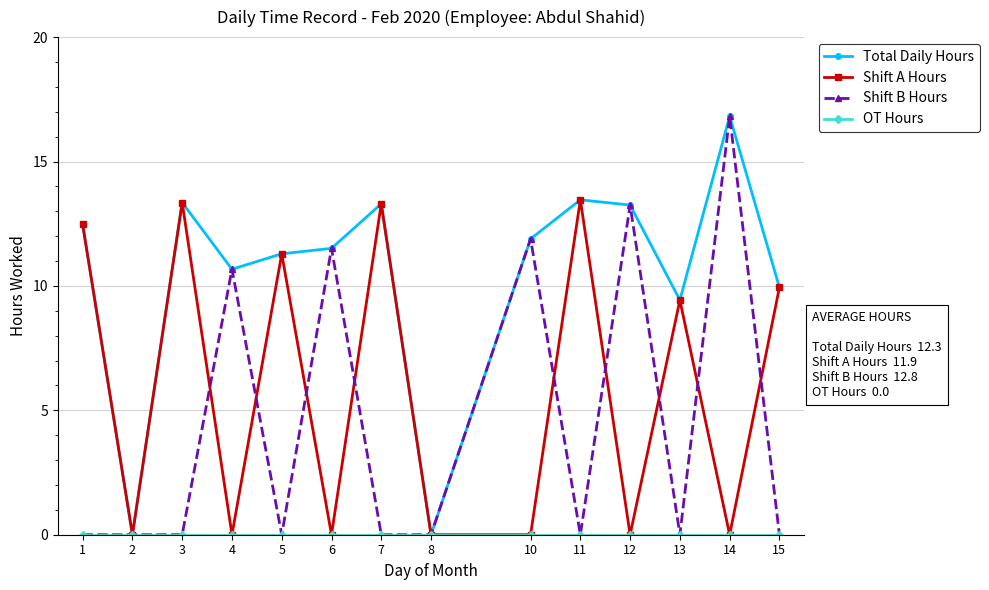

What is the total value across all series at 7?

26.6